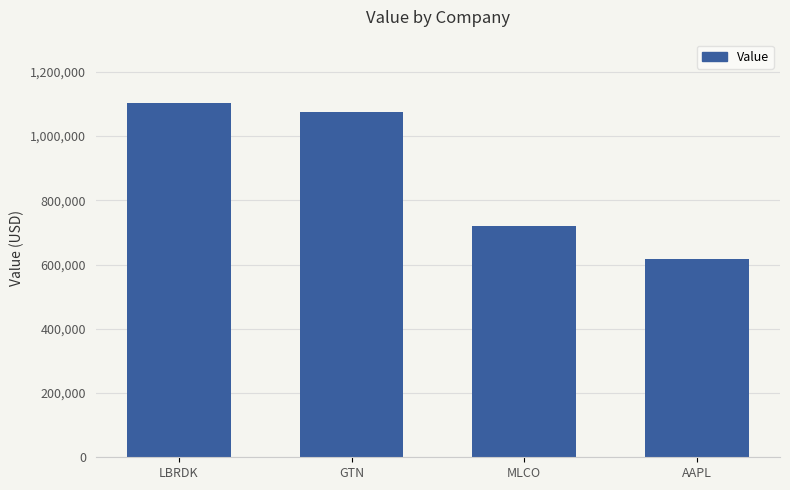

Reading right to left, extract all data points from this chart.

AAPL=616000	MLCO=721000	GTN=1076000	LBRDK=1102000